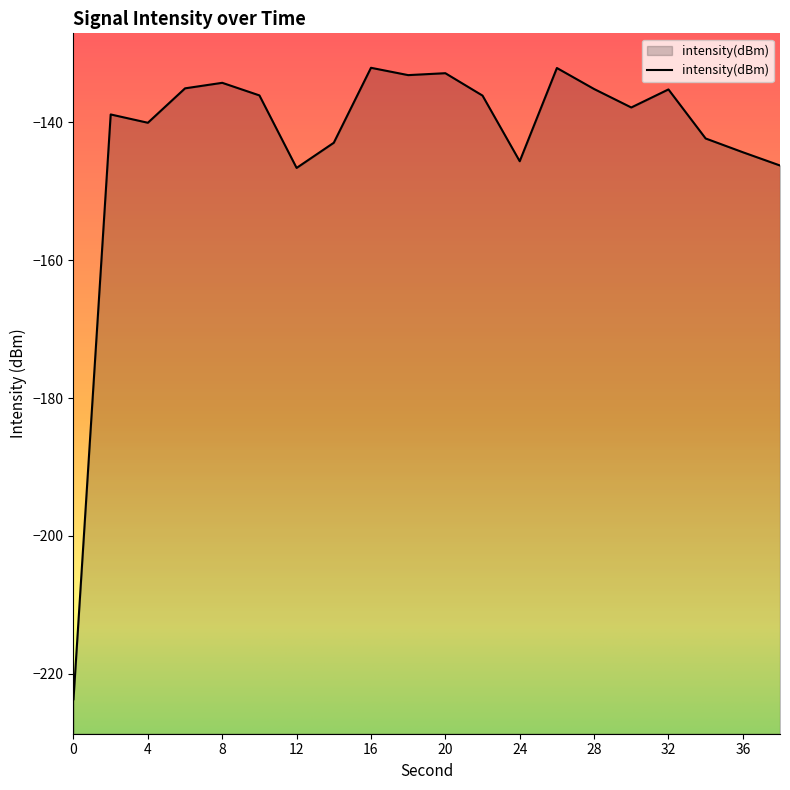

Reading right to left, transcribe all the data shown in this chart.

38=-146.3	36=-144.3	34=-142.3	32=-135.2	30=-137.8	28=-135.2	26=-132.1	24=-145.6	22=-136.1	20=-132.9	18=-133.1	16=-132.1	14=-143.0	12=-146.6	10=-136.1	8=-134.3	6=-135.1	4=-140.1	2=-138.8	0=-223.7